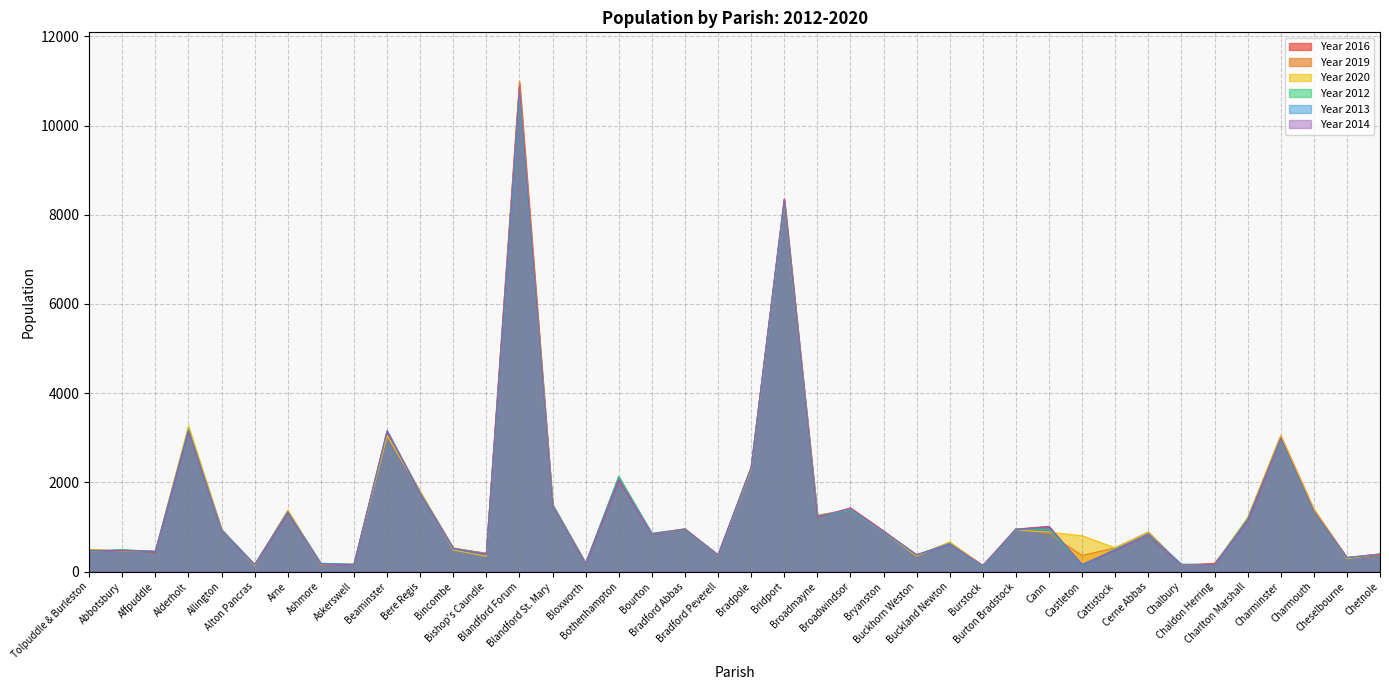

Reading right to left, list all the values displayed in this chart.

Year 2016: 363	304	1363	2957	1126	184	146	812	485	138	1015	951	137	639	362	912	1428	1210	8351	2326	372	947	834	2042	173	1493	10927	404	527	1775	3114	161	169	1313	143	925	3192	432	479	455
Year 2019: 369	312	1402	3046	1193	153	140	887	532	360	851	961	126	656	352	893	1394	1260	8335	2314	363	945	835	2112	179	1485	10992	415	508	1775	3043	160	151	1358	148	934	3233	448	460	491
Year 2020: 394	288	1399	3041	1212	158	145	873	529	802	884	927	124	661	346	887	1376	1266	8258	2295	364	961	852	2128	188	1496	10824	341	484	1799	3046	167	159	1378	133	953	3262	458	468	489
Year 2012: 392	304	1333	2952	1178	152	163	816	506	141	937	956	110	632	379	897	1378	1231	8284	2335	370	944	841	2136	186	1501	10660	390	522	1763	3146	158	186	1327	161	903	3190	451	490	446
Year 2013: 395	314	1344	2979	1163	155	163	849	491	132	990	925	121	609	374	889	1379	1250	8284	2330	377	954	859	2104	185	1496	10730	393	514	1762	3155	161	180	1339	157	943	3166	456	482	467
Year 2014: 385	316	1350	2995	1130	154	142	821	485	161	1002	948	133	620	375	903	1418	1227	8352	2336	365	956	833	2051	179	1472	10866	385	511	1750	3158	151	167	1318	151	903	3154	443	471	475